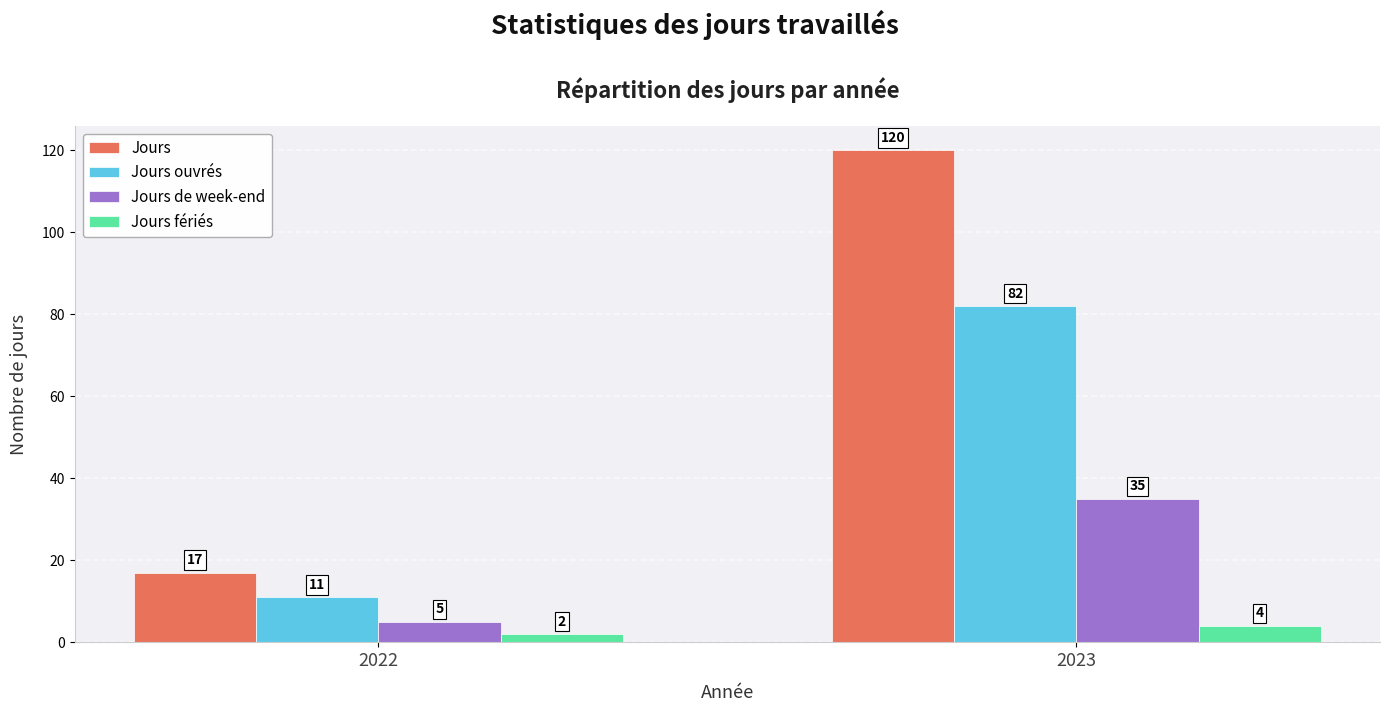

Where is Jours de week-end nearest to the value 20?

2022